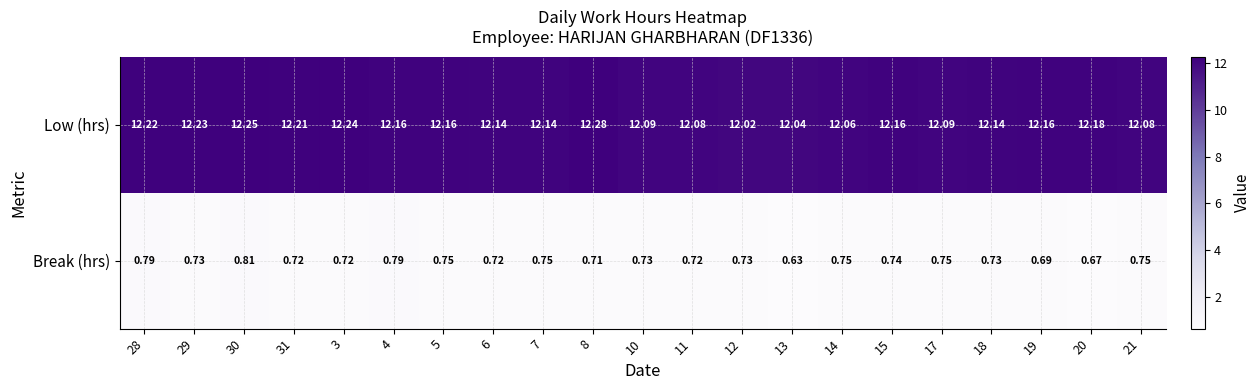

Rank the series at 15 from lowest to highest value.

Break (hrs), Low (hrs)